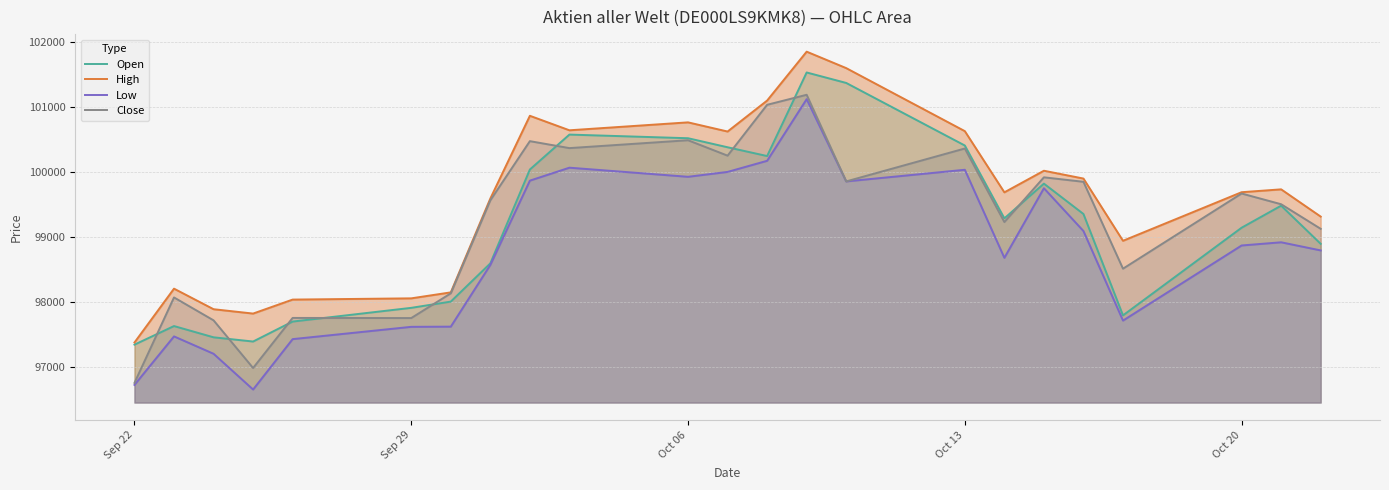

True or false: Open and Low intersect in this chart.

False